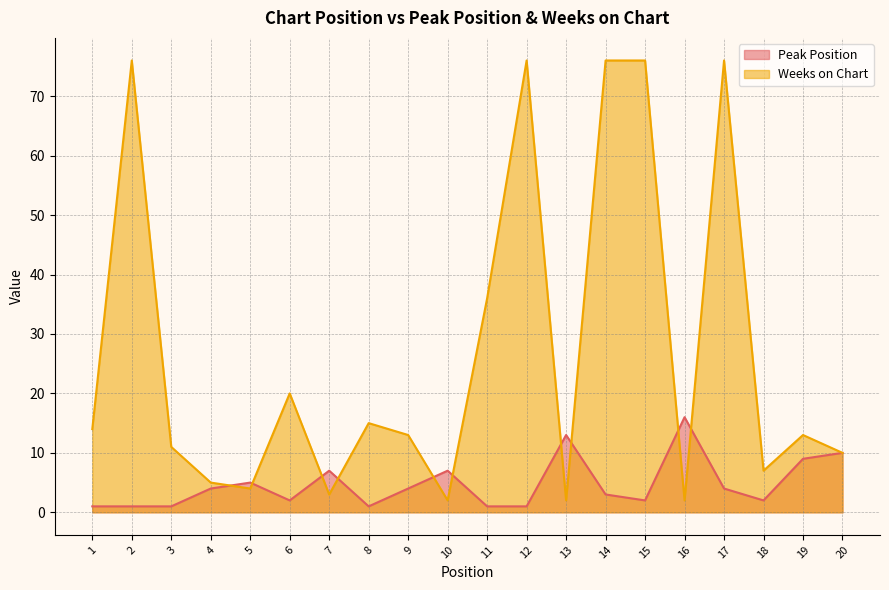

Is it true that Weeks on Chart equals 20 at 6?

True